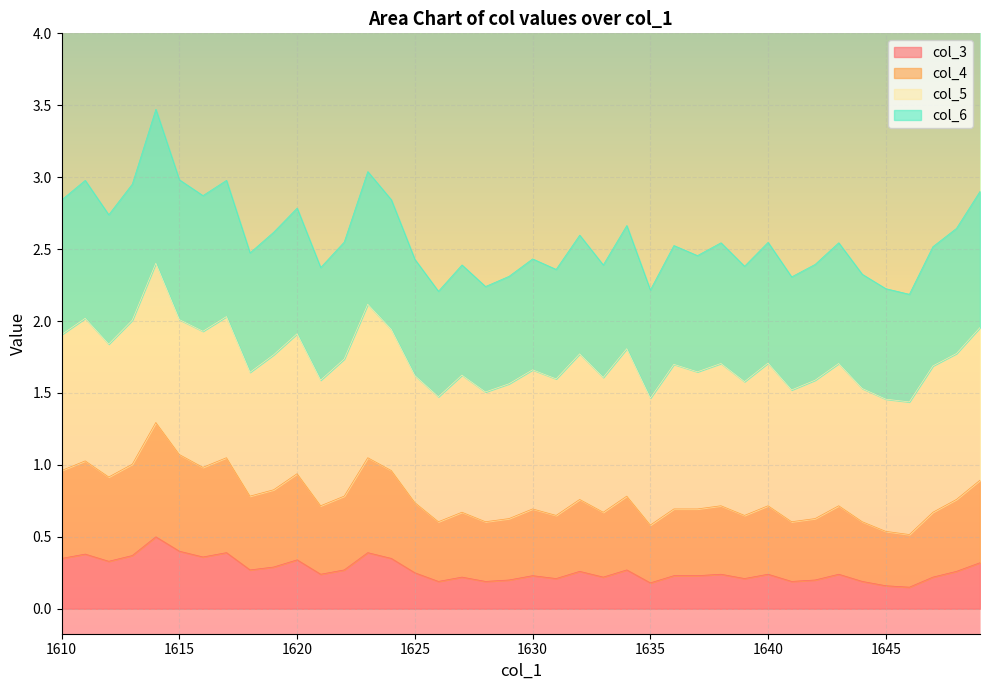

At which category does the chart reach its peak across all series?

1614